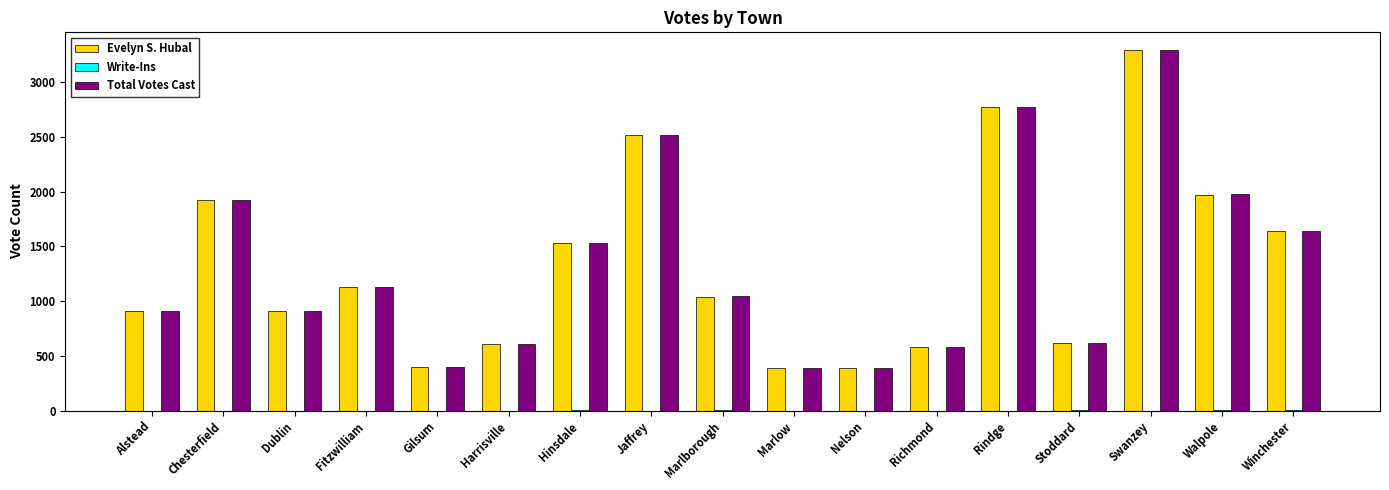

At which category is the sum across all series the highest?

Swanzey